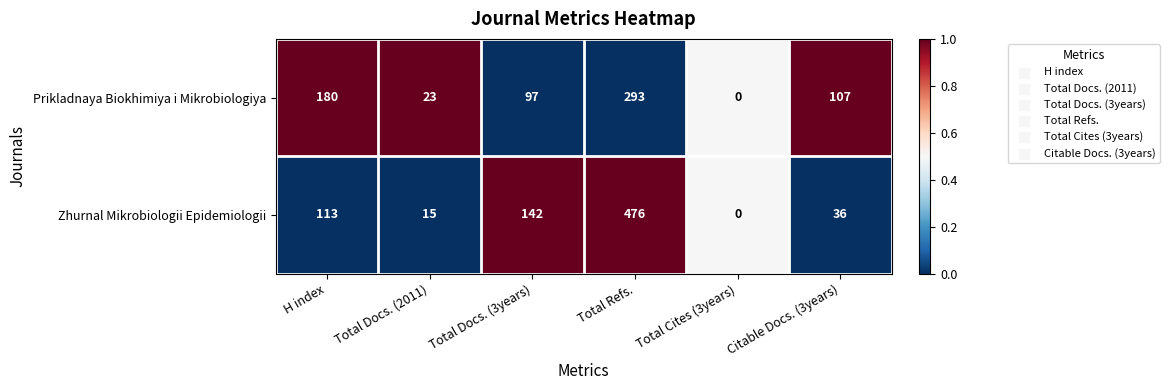

The value of Prikladnaya Biokhimiya i Mikrobiologiya at Total Refs. is 491. True or false?

False